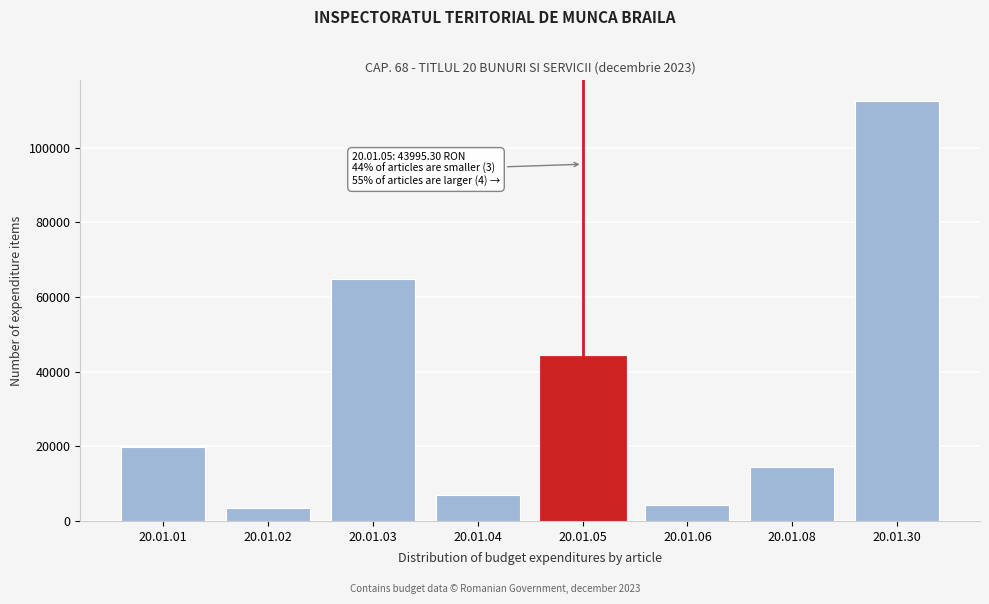

Reading left to right, extract all data points from this chart.

19840.4	3346.0	64747.4	6974.8	43995.3	4291.7	14377.5	112395.2